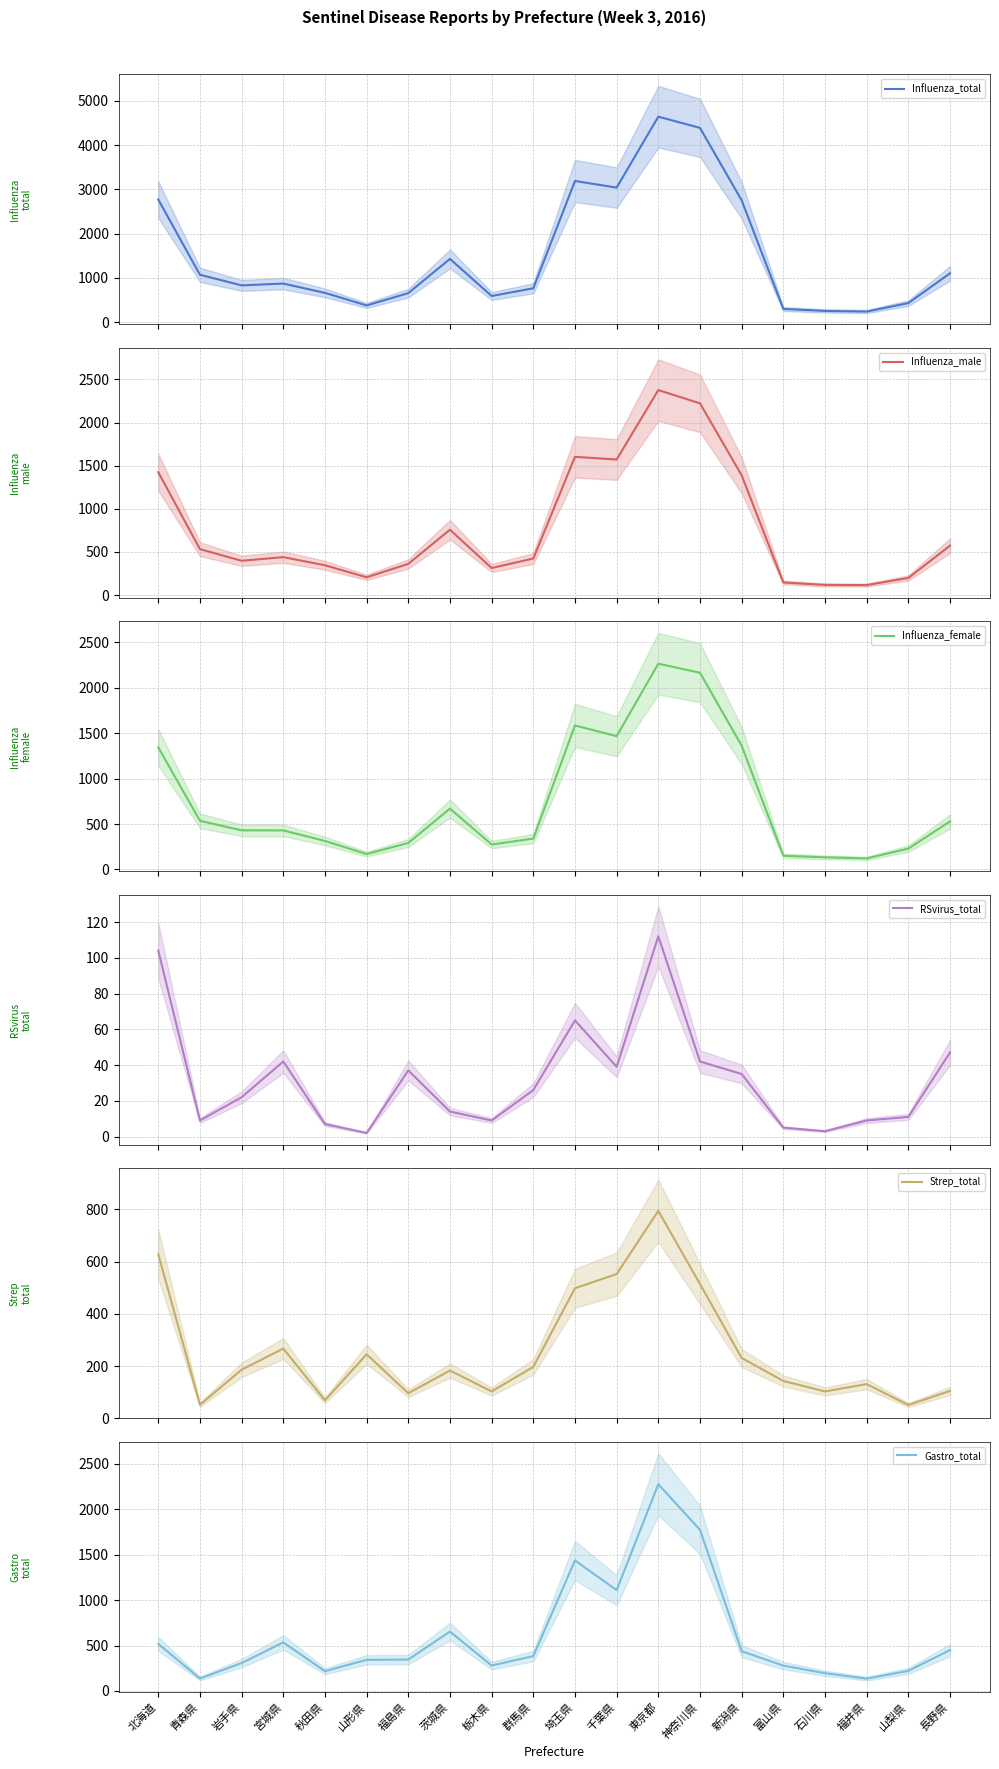

What is the difference between the RSvirus_total values at 福島県 and 群馬県?

11